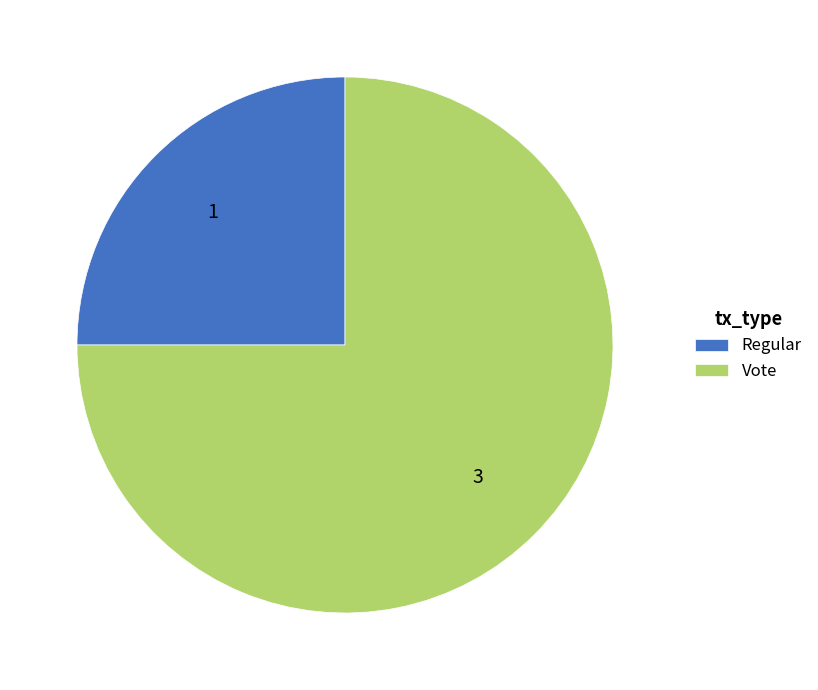

Which category has the smallest portion of the pie?

Regular